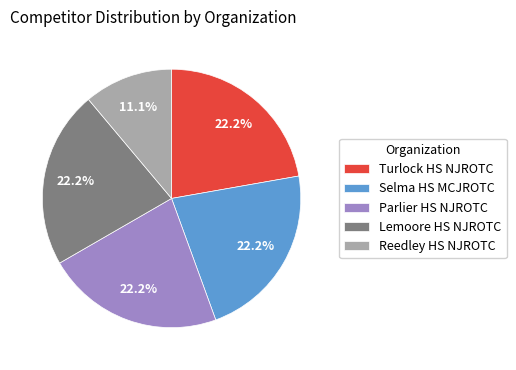

Is there any slice that represents more than half of the pie?

No